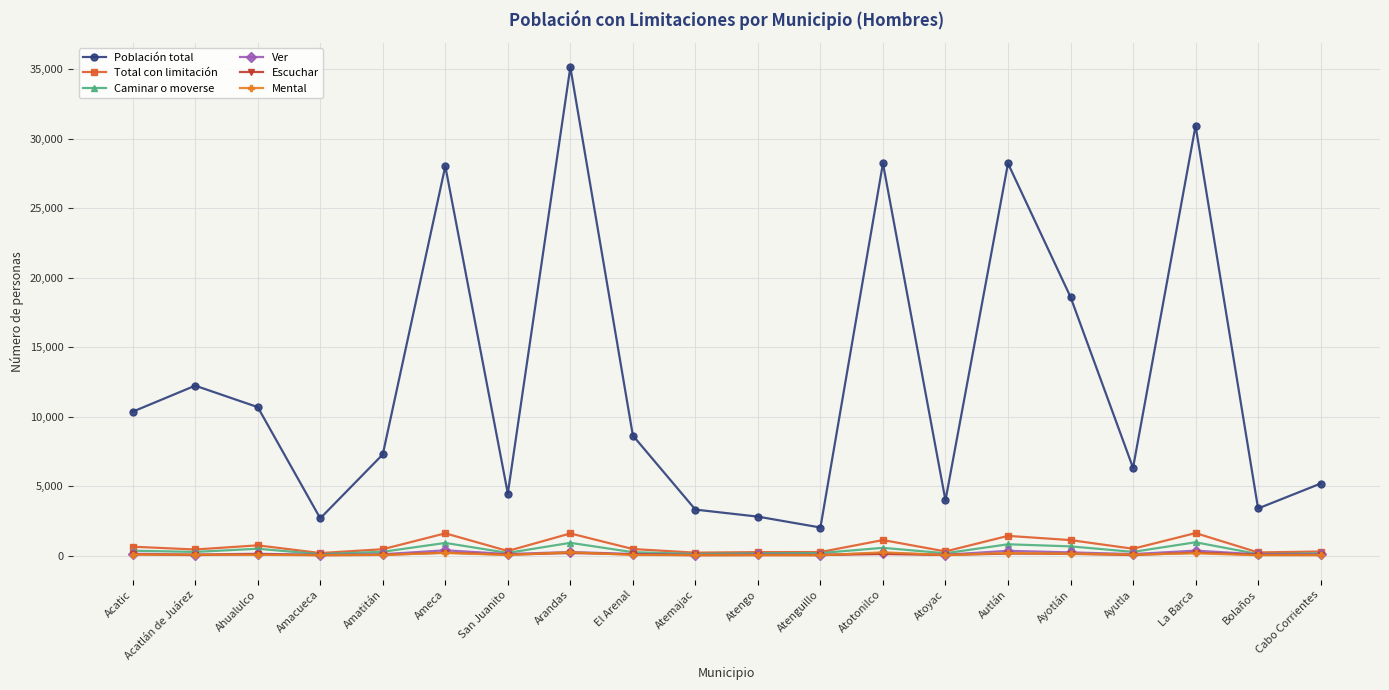

What is the difference between the maximum and minimum values in the Caminar o moverse series?

855